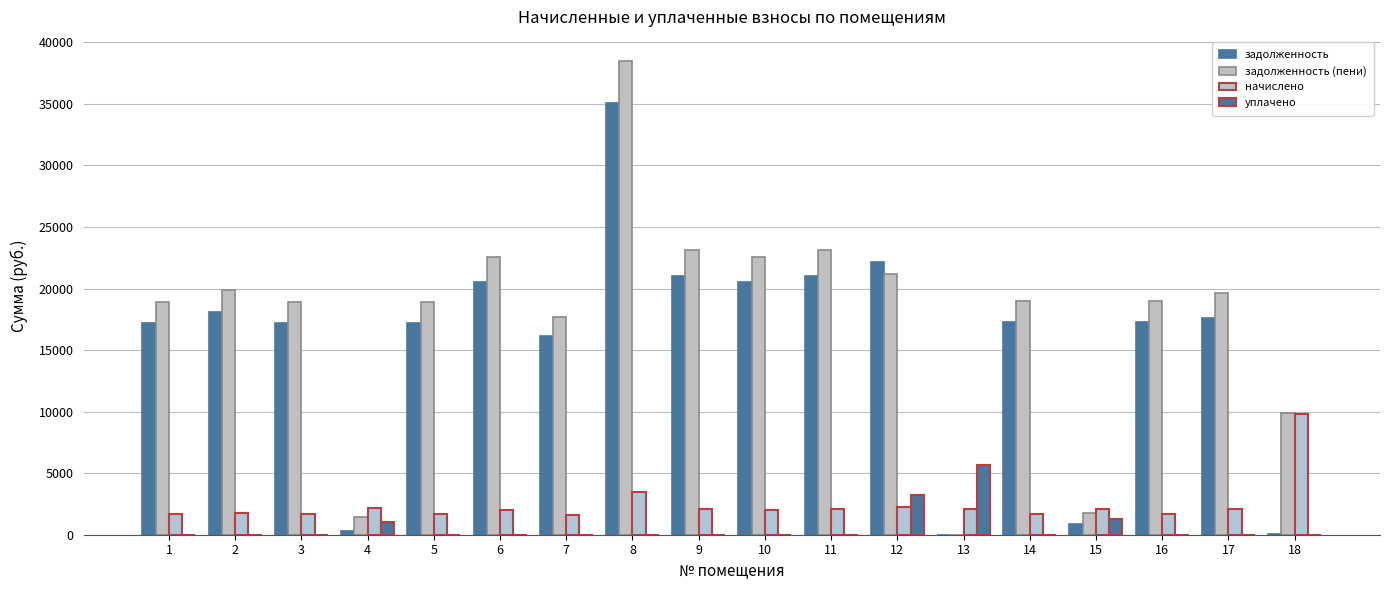

At how many categories does at least one series exceed 35833?

1